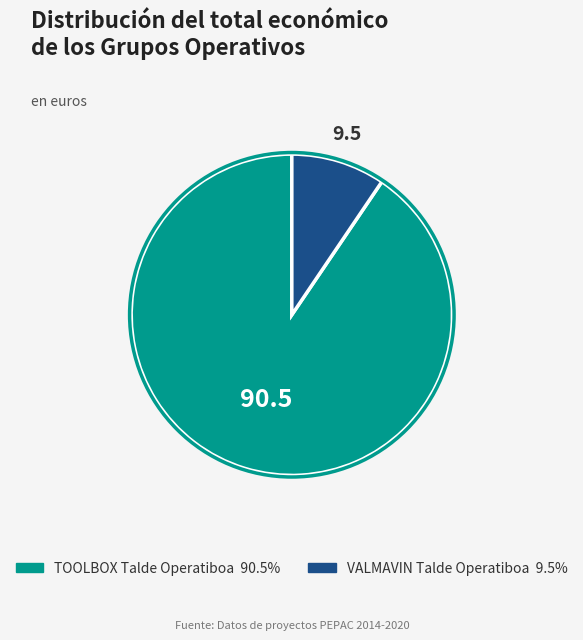

Do VALMAVIN Talde Operatiboa and TOOLBOX Talde Operatiboa together represent more than half of the pie?

Yes